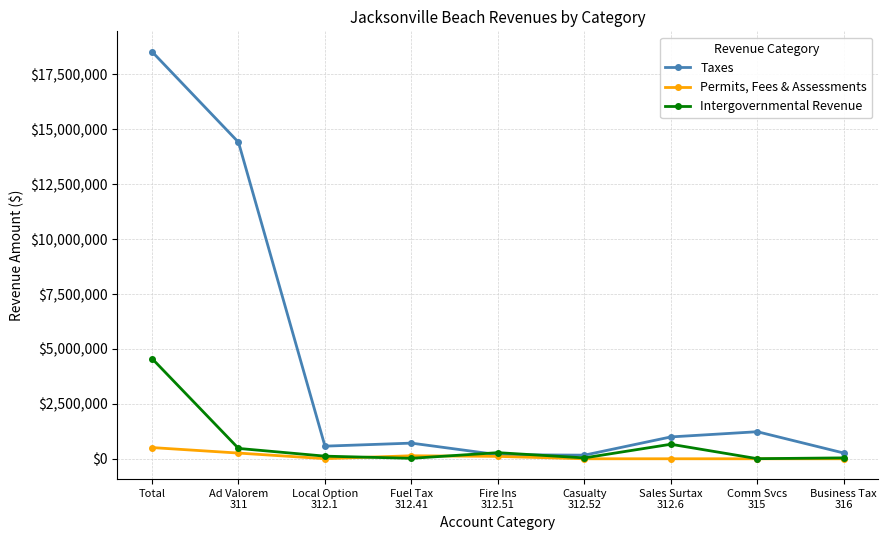

What is the maximum value for Taxes?

18537221